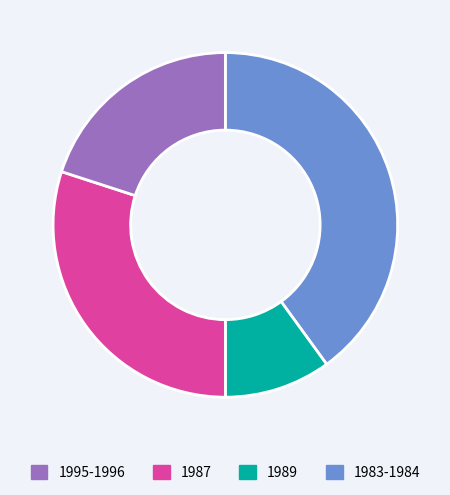

Is there a majority slice in this chart?

No